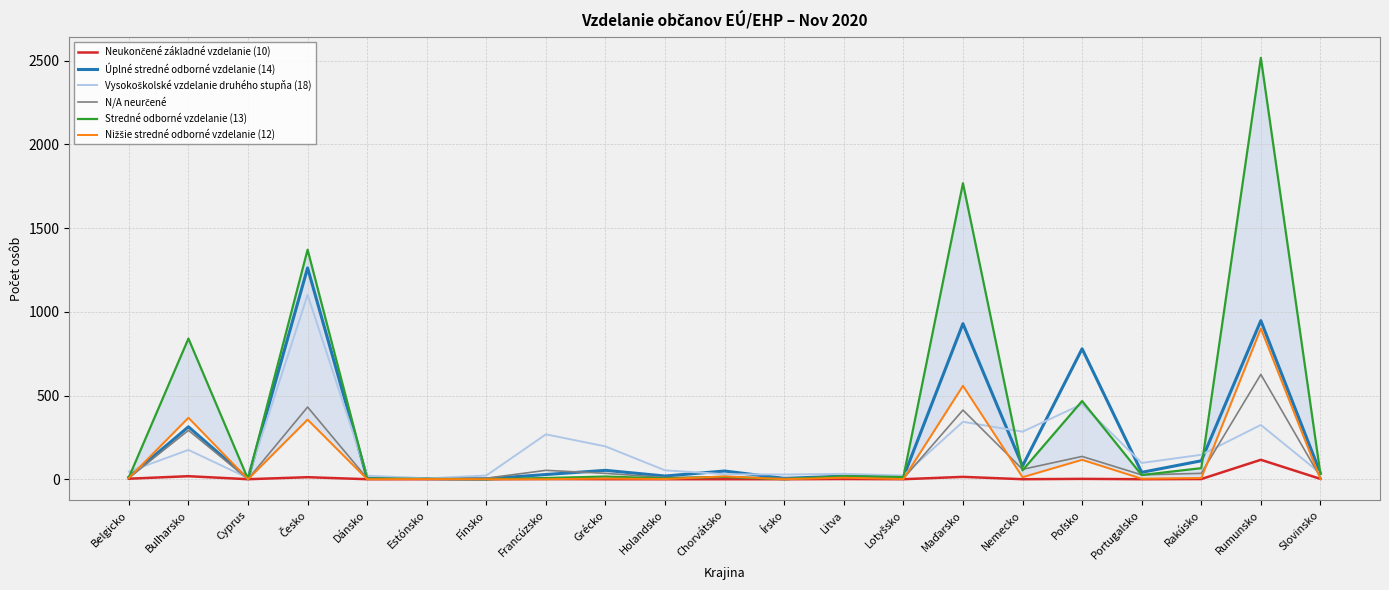

What are all the series names shown in the legend?

Neukončené základné vzdelanie (10), Úplné stredné odborné vzdelanie (14), Vysokoškolské vzdelanie druhého stupňa (18), N/A neurčené, Stredné odborné vzdelanie (13), Nižšie stredné odborné vzdelanie (12)